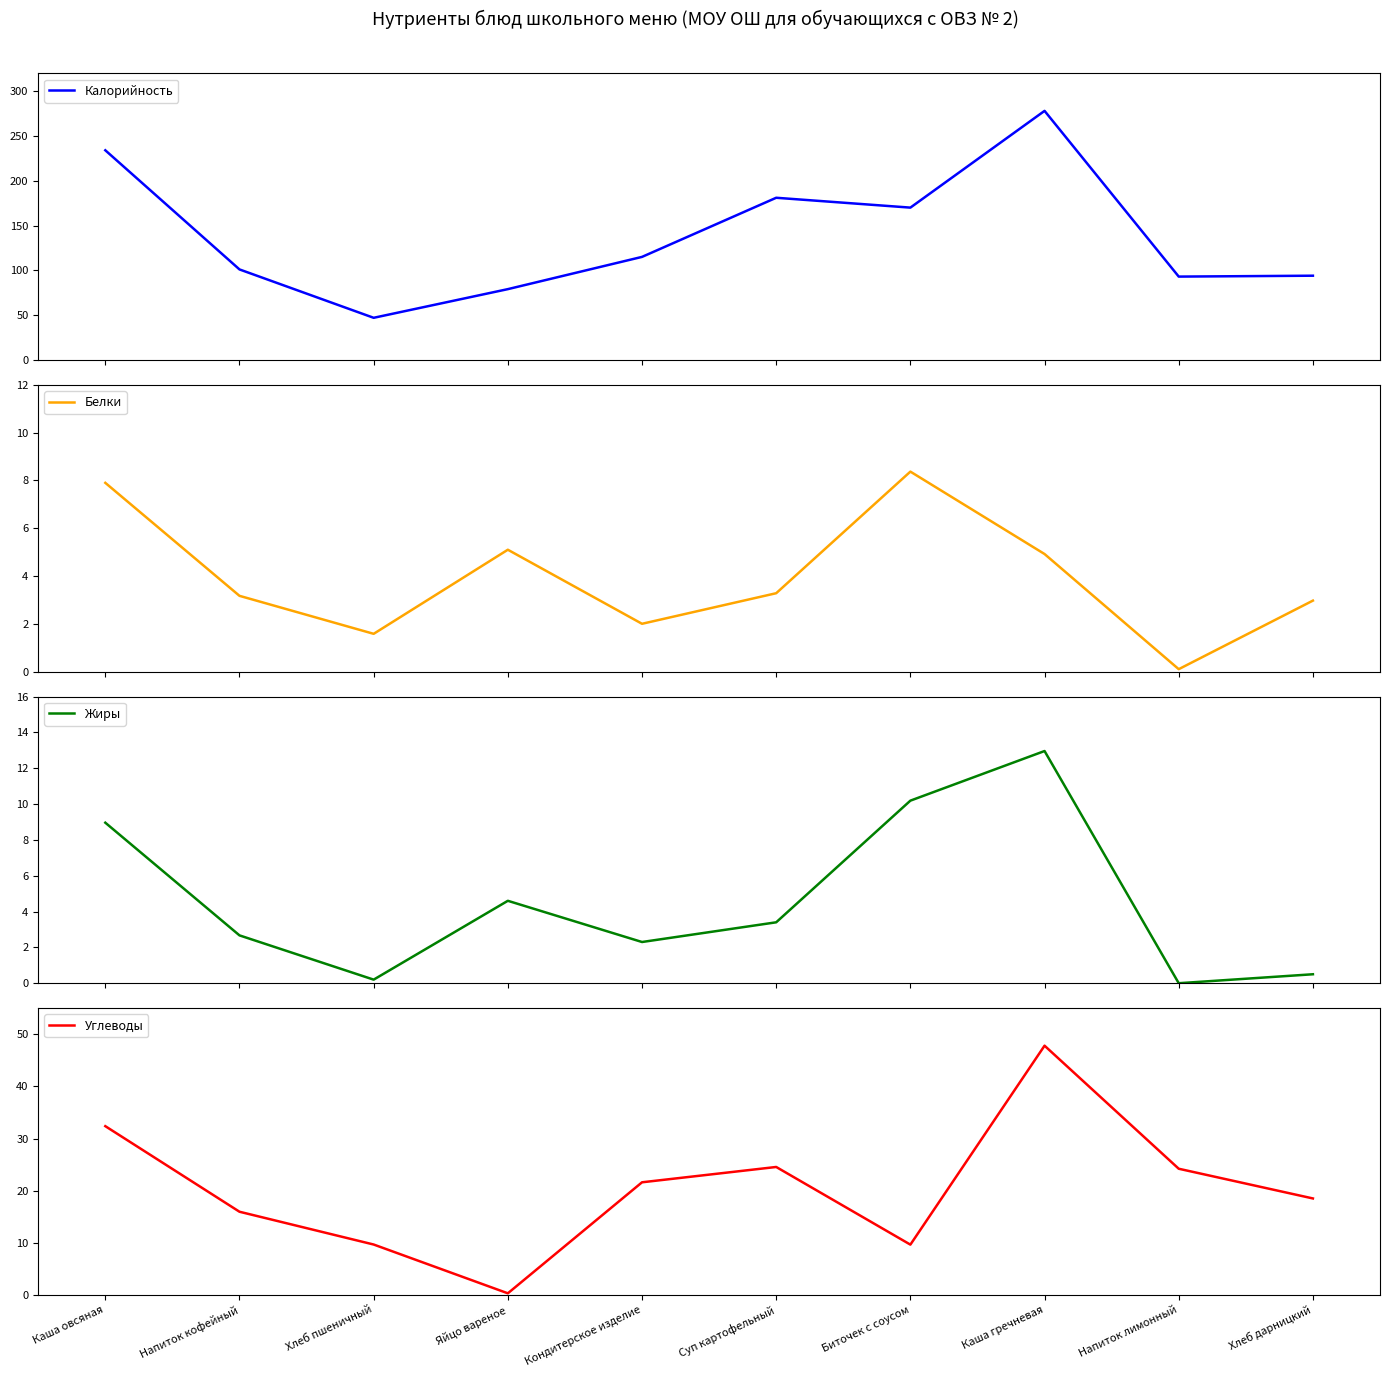

Read the Белки value at Хлеб пшеничный.

1.6